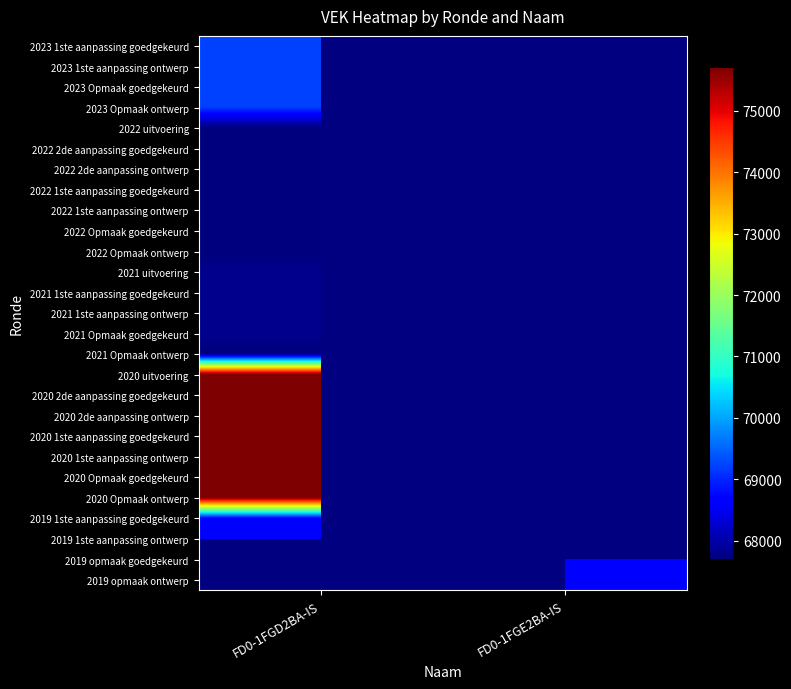

Which category has the lowest value across all series?

FD0-1FGD2BA-IS